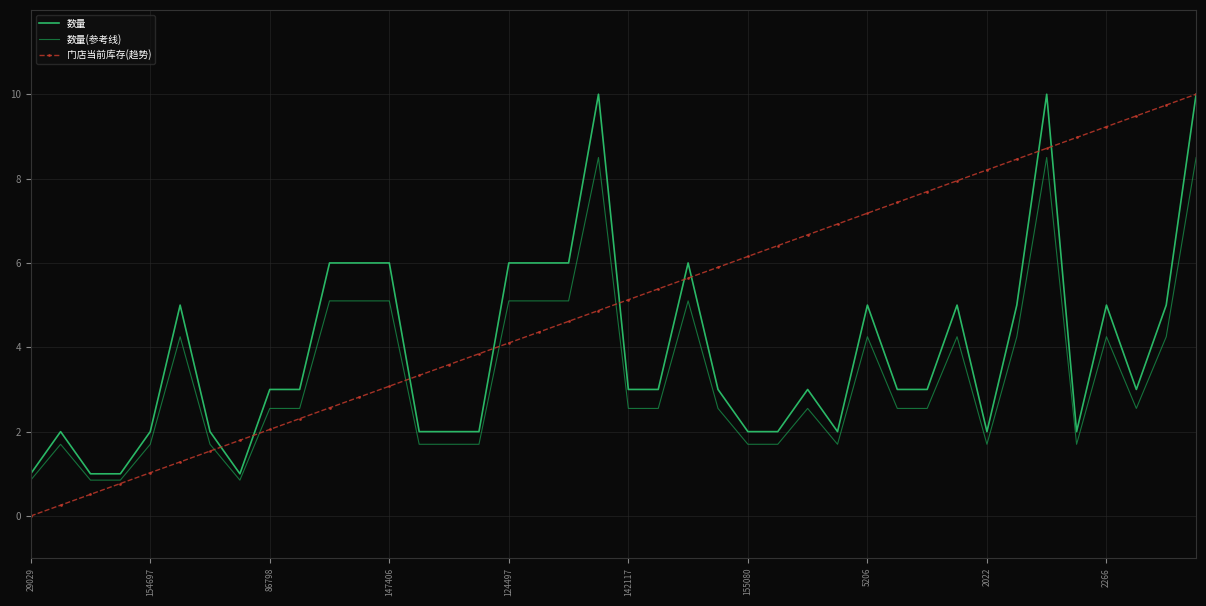

What is the average value of the 门店当前库存(趋势) series?

5.0